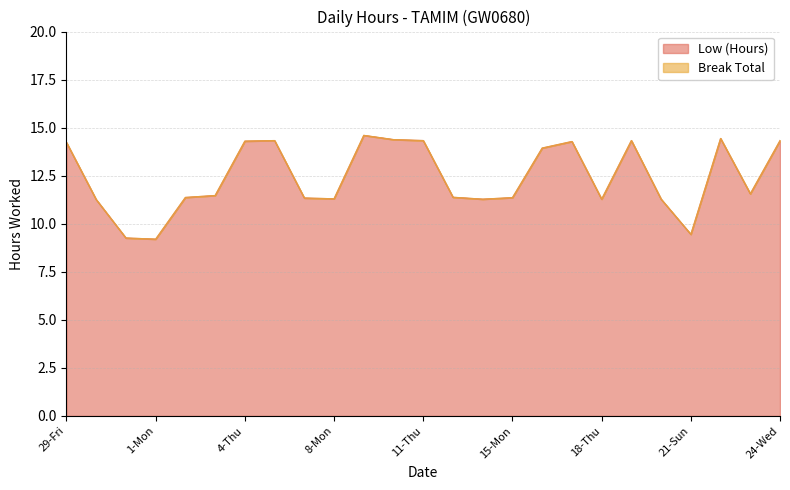

What is the difference between the maximum and second lowest values?

5.3